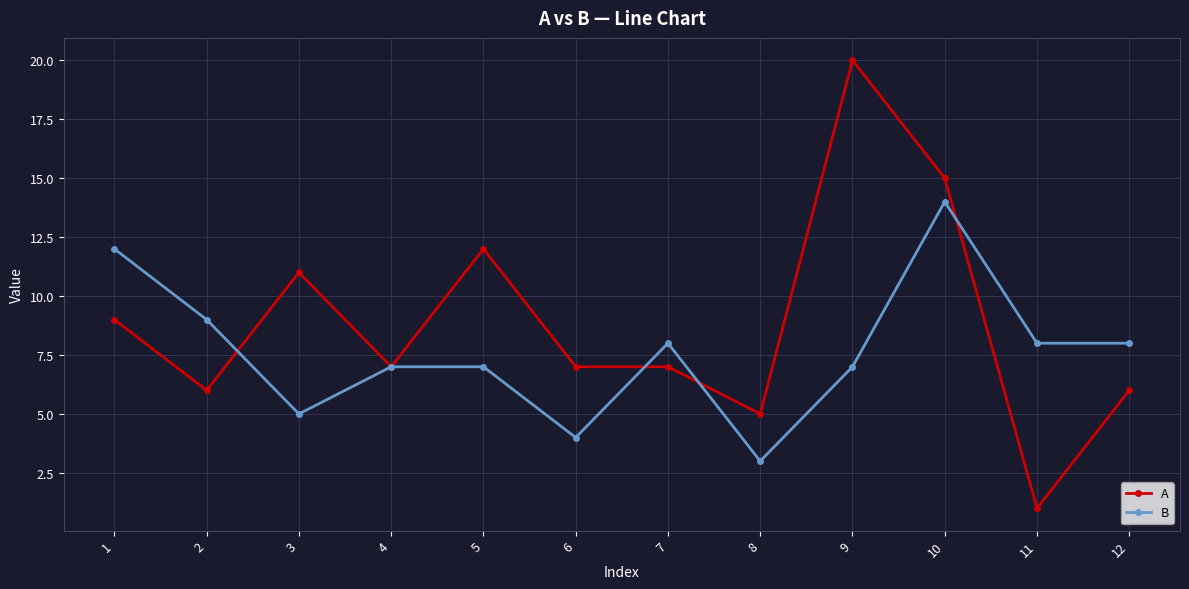

What is the difference between the maximum and minimum values in the A series?

19